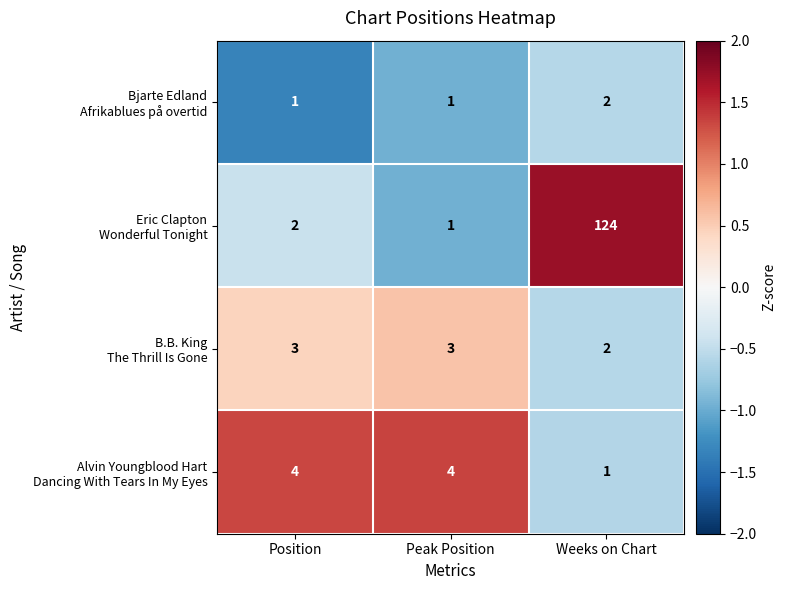

Which label corresponds to the largest value in the chart?

Weeks on Chart